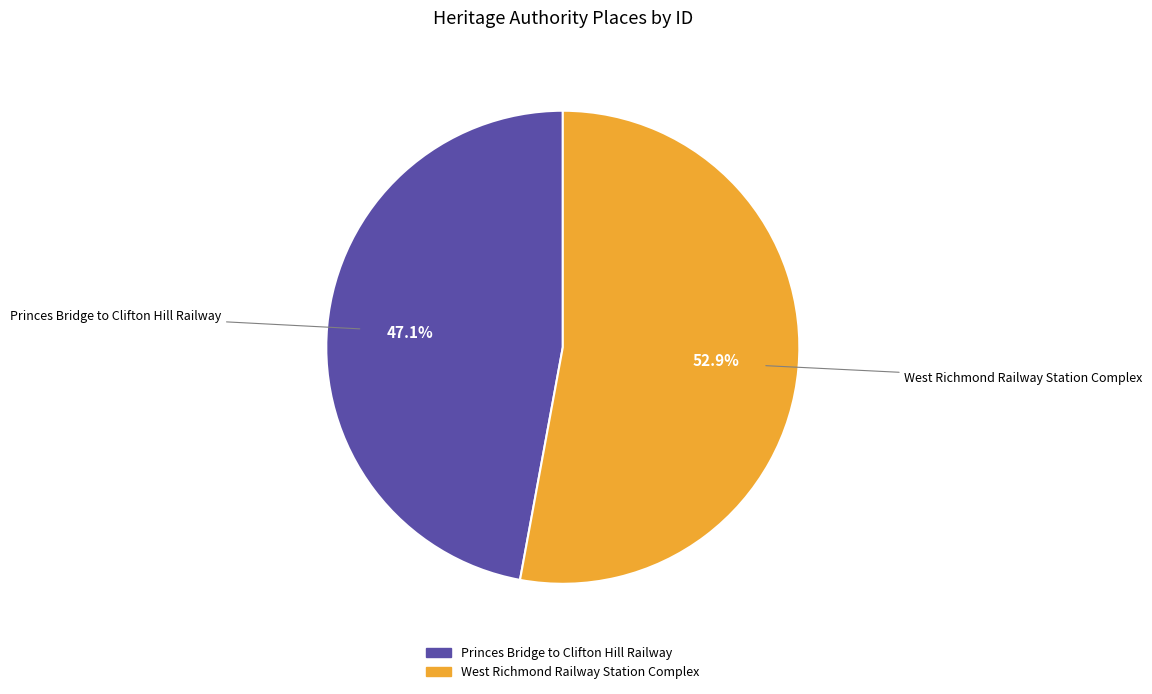

The Princes Bridge to Clifton Hill Railway slice represents 47% of the pie. True or false?

True